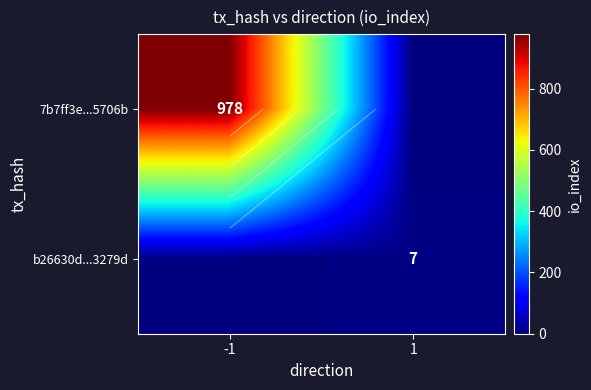

What is the average value of the 7b7ff3e...5706b series?

489